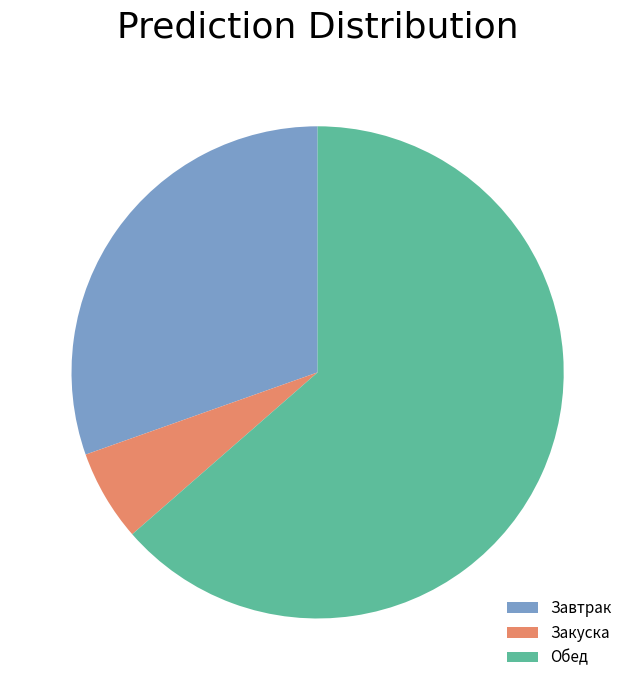

True or false: Завтрак accounts for 24% of the total.

False